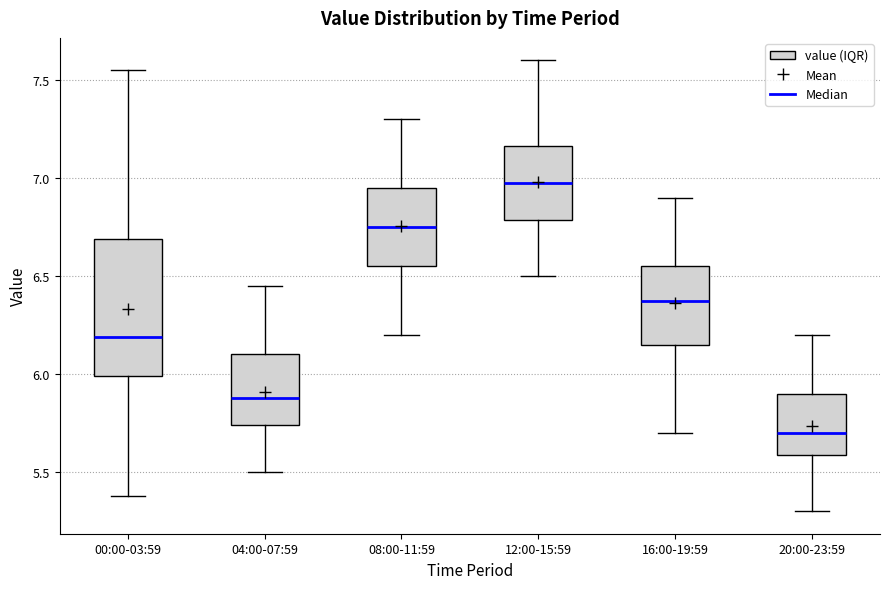

Which box has the highest median line?

12:00-15:59